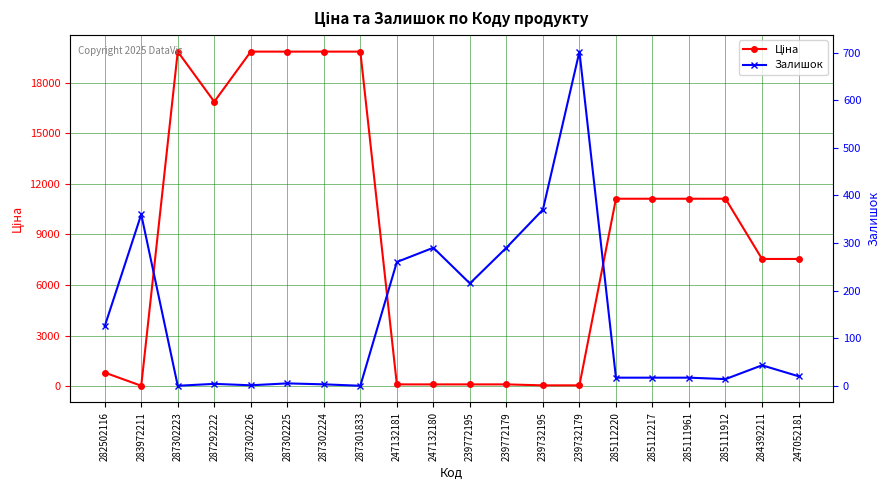

True or false: Ціна has more than 2 interior local peaks.

False